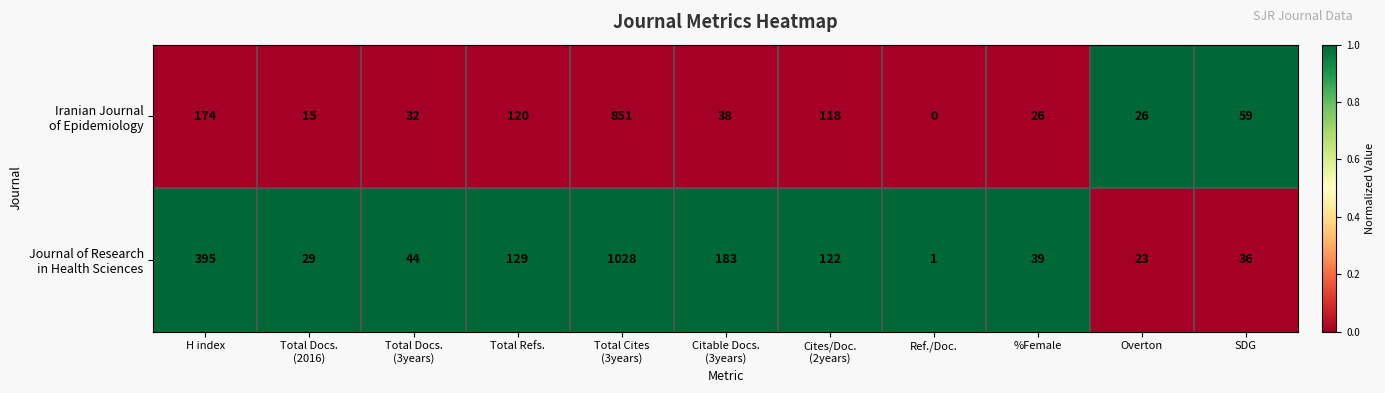

What is the difference between the highest and lowest values at Total Refs.?

9